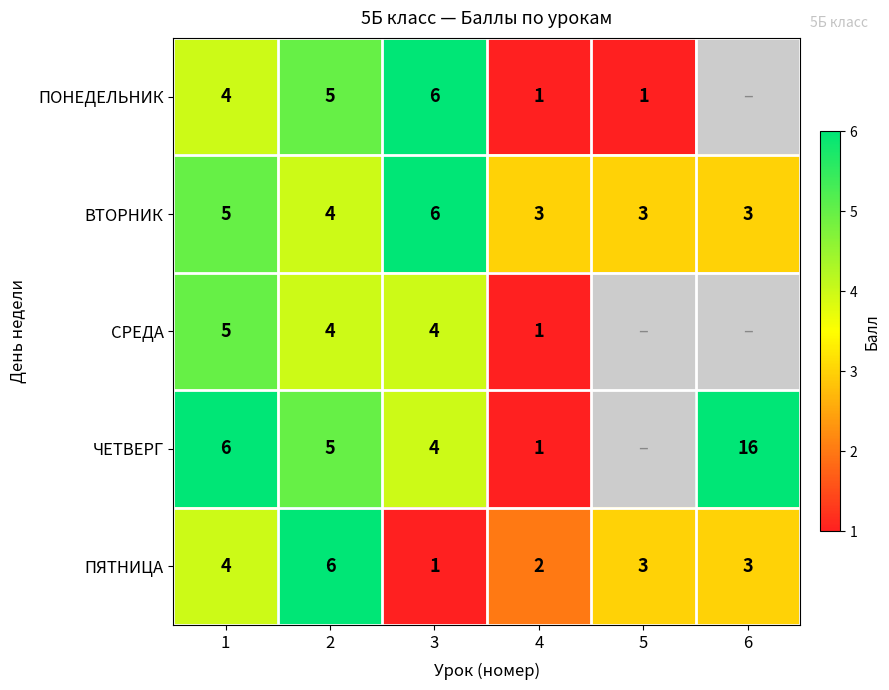

The value of СРЕДА at 1 is 9. True or false?

False